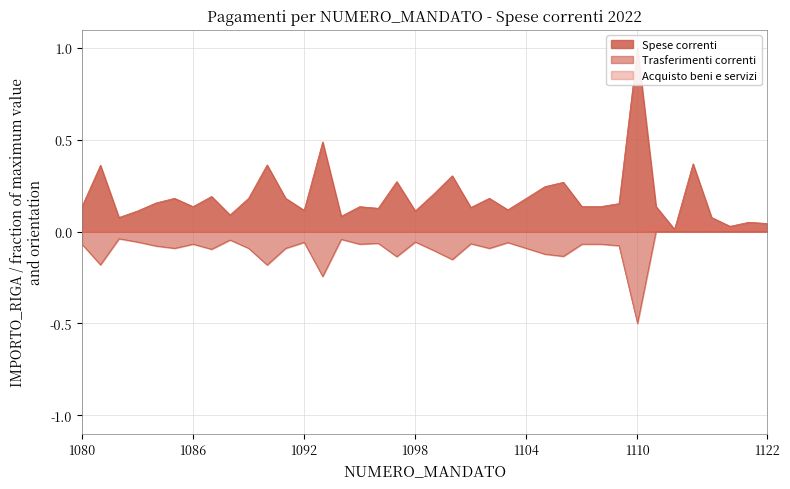

How many categories are shown in the chart?

38